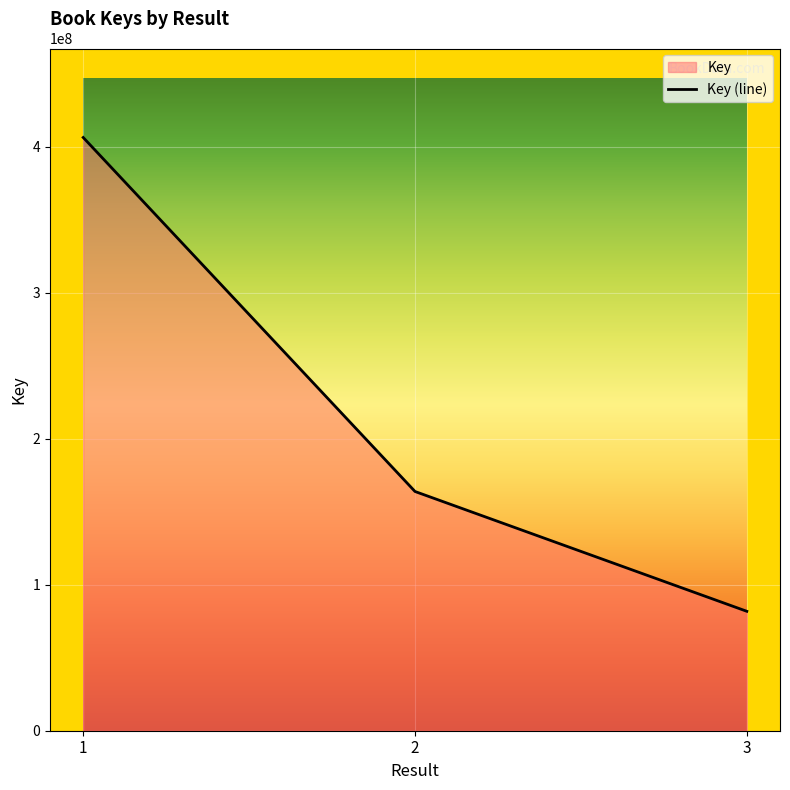

How many values are between 81797374 and 406316785?

3